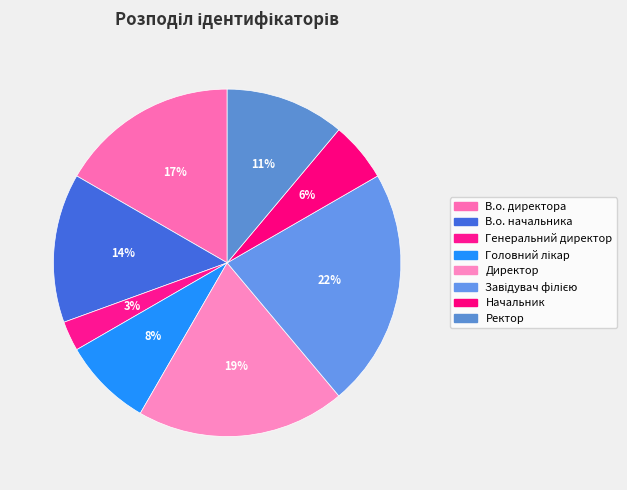

How many segments does this pie chart have?

8